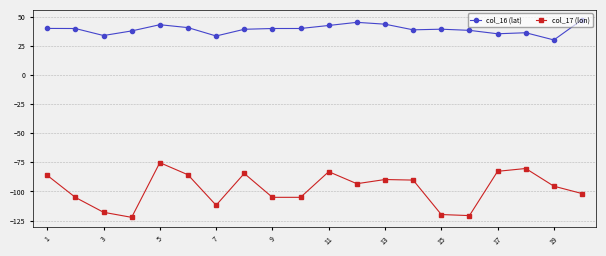

What is the average value of the col_16 (lat) series?

39.1